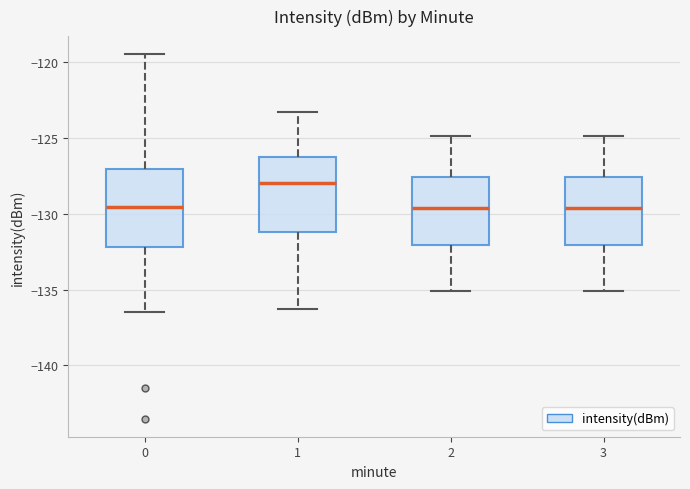

Reading left to right, read every box against the y-axis: the position of its median line, the range the box covers, and the ends of its whiskers. The values are not printed on the chart, so give them approximately, as read against the axis.

0: median -129.5, box -132.0 to -127.0, whiskers -136.5 to -119.5
1: median -128.0, box -131.0 to -126.5, whiskers -136.5 to -123.5
2: median -129.5, box -132.0 to -127.5, whiskers -135.0 to -125.0
3: median -129.5, box -132.0 to -127.5, whiskers -135.0 to -125.0